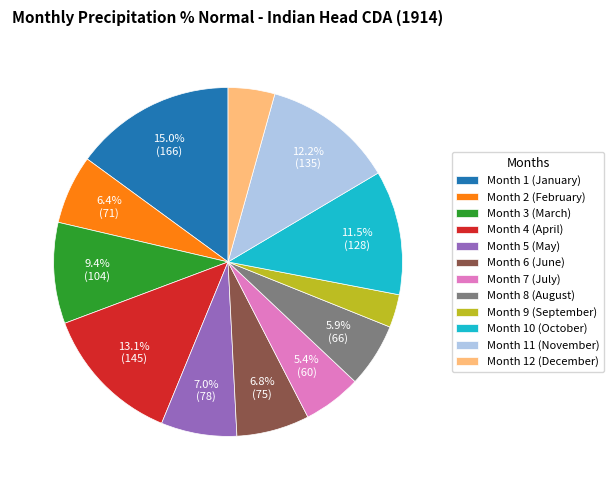

What portion of the pie excludes Month 8 (August)?

94.1%